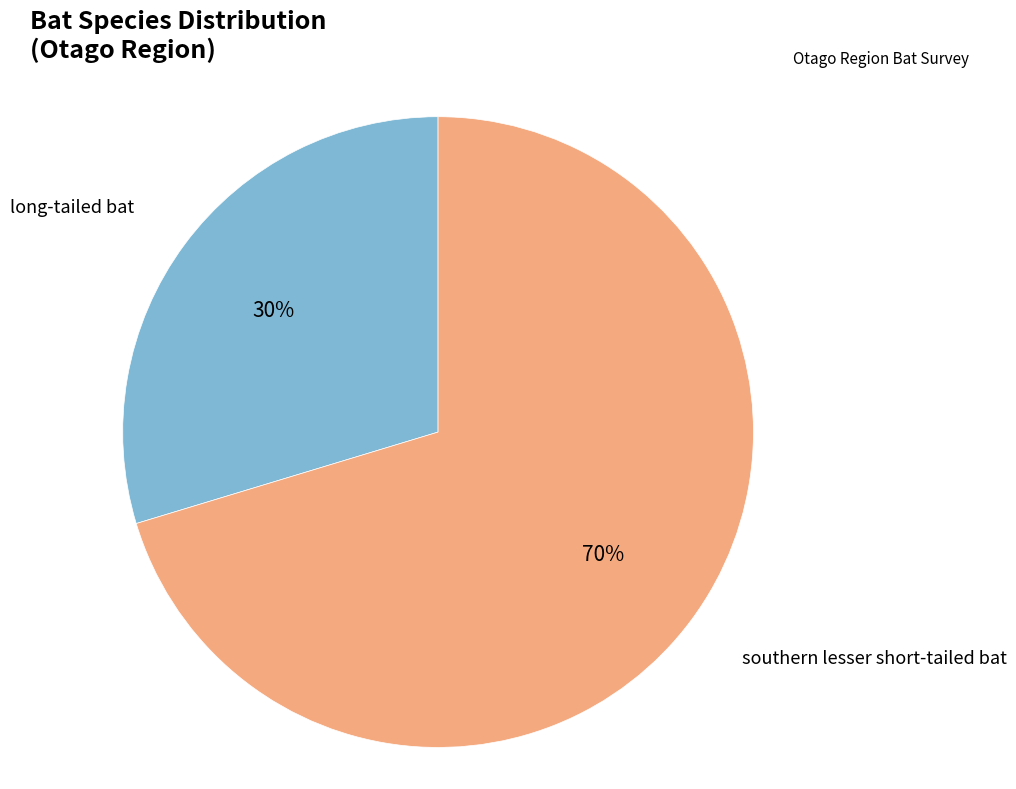

Combined, do long-tailed bat and southern lesser short-tailed bat account for over 50%?

Yes